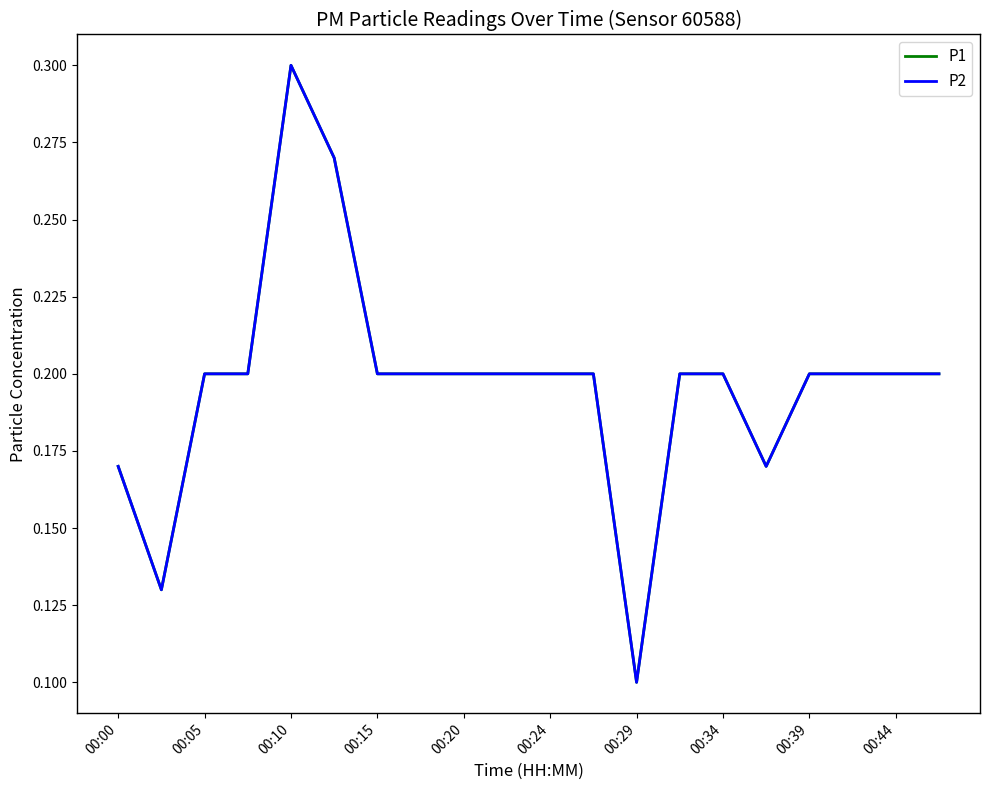

True or false: P2 has more than 1 interior local peaks.

False